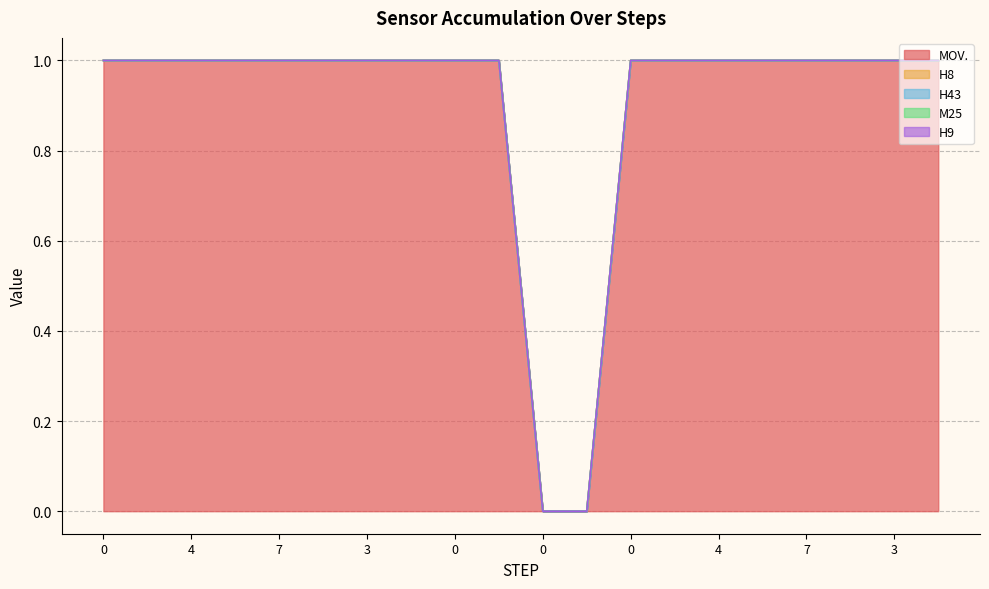

Which series changed the most between 7 and 0?

MOV.